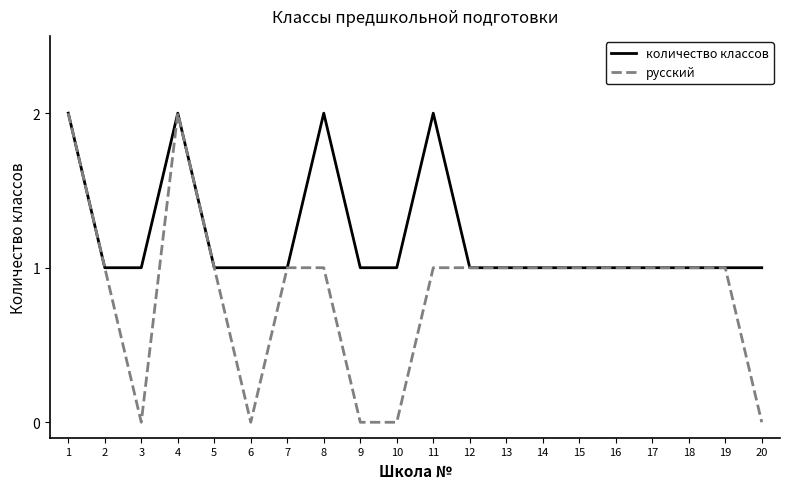

What is the highest value of the количество классов series?

2